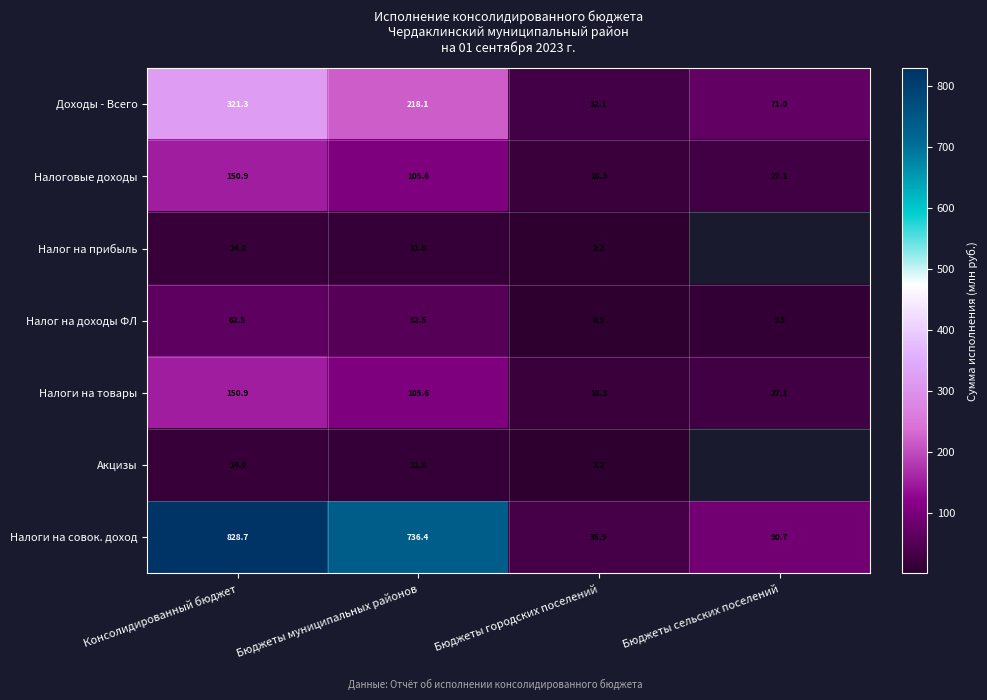

List the labels in order of Налоги на товары value, smallest first.

Бюджеты городских поселений, Бюджеты сельских поселений, Бюджеты муниципальных районов, Консолидированный бюджет